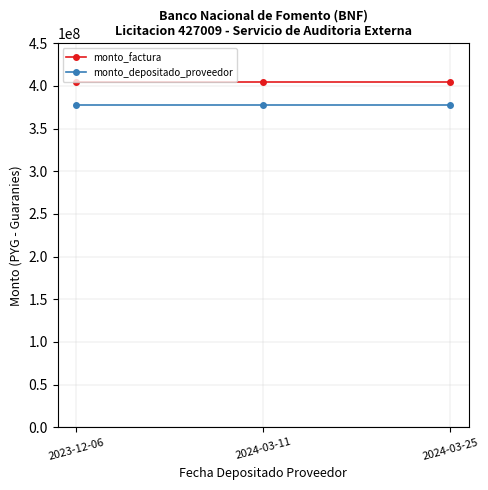

What are all the series names shown in the legend?

monto_factura, monto_depositado_proveedor